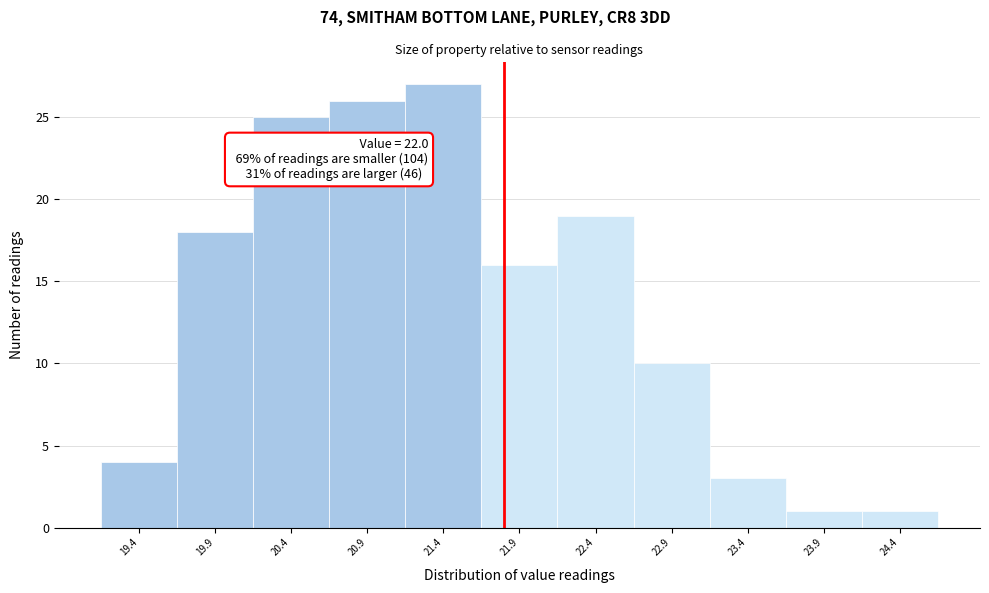

Reading left to right, what are all the values shown in this chart?

19.4=4	19.9=18	20.4=25	20.9=26	21.4=27	21.9=16	22.4=19	22.9=10	23.4=3	23.9=1	24.4=1